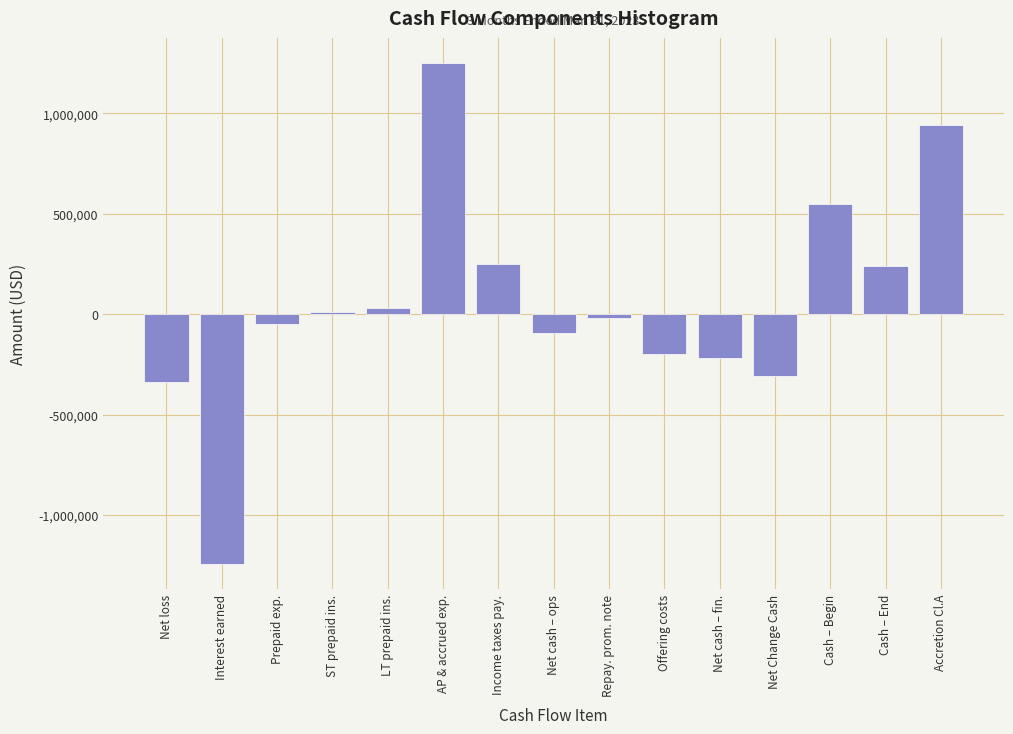

Reading right to left, what are all the values shown in this chart?

939518	237336	546210	-308874	-216497	-196797	-19700	-92377	250767	1250279	29033	9967	-48501	-1244131	-339791